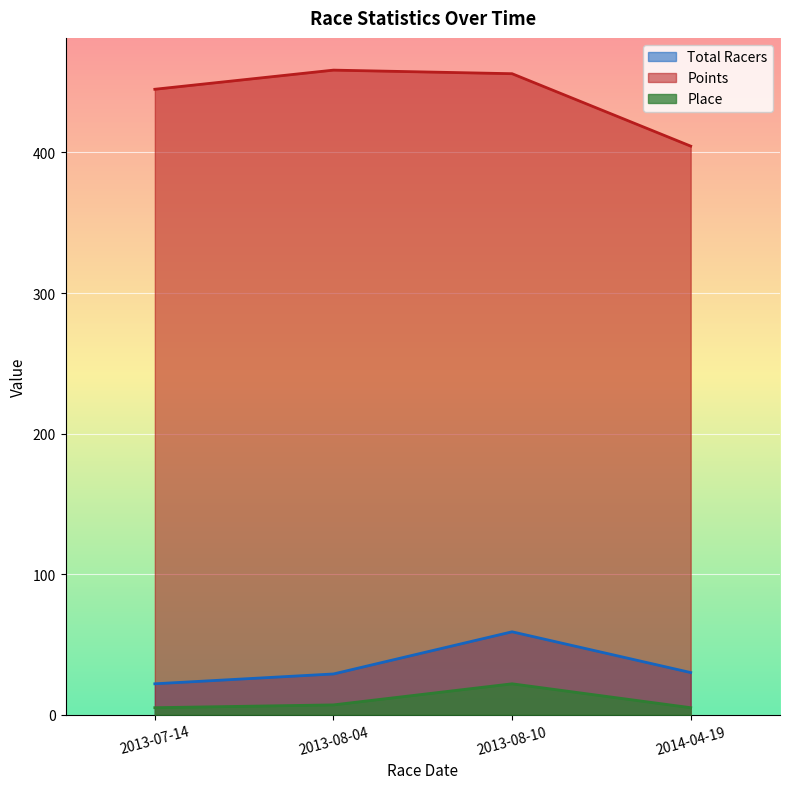

How many interior local peaks does the Total Racers series have?

1